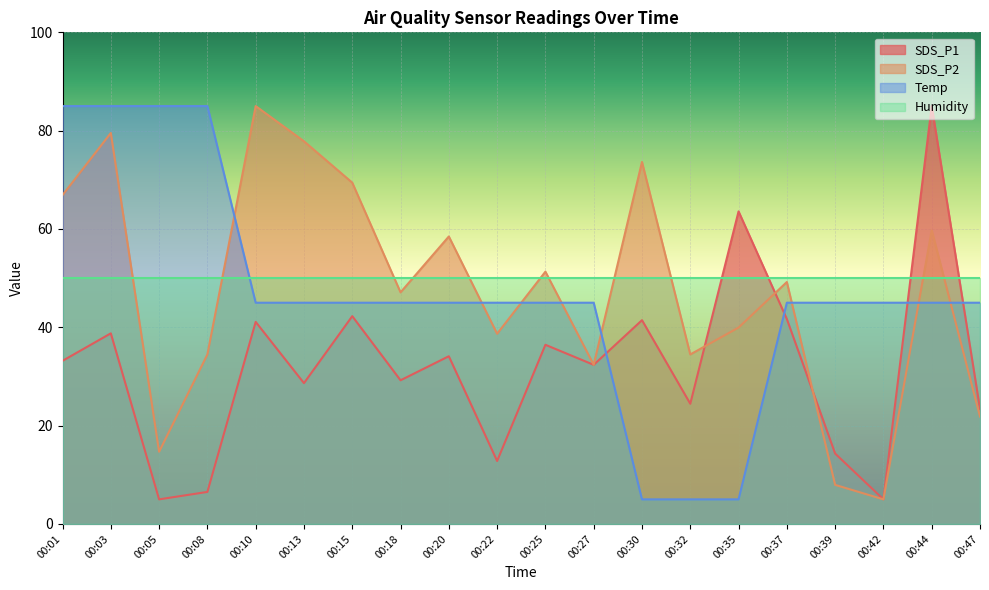

What is the total value across all series at 00:01?

235.1